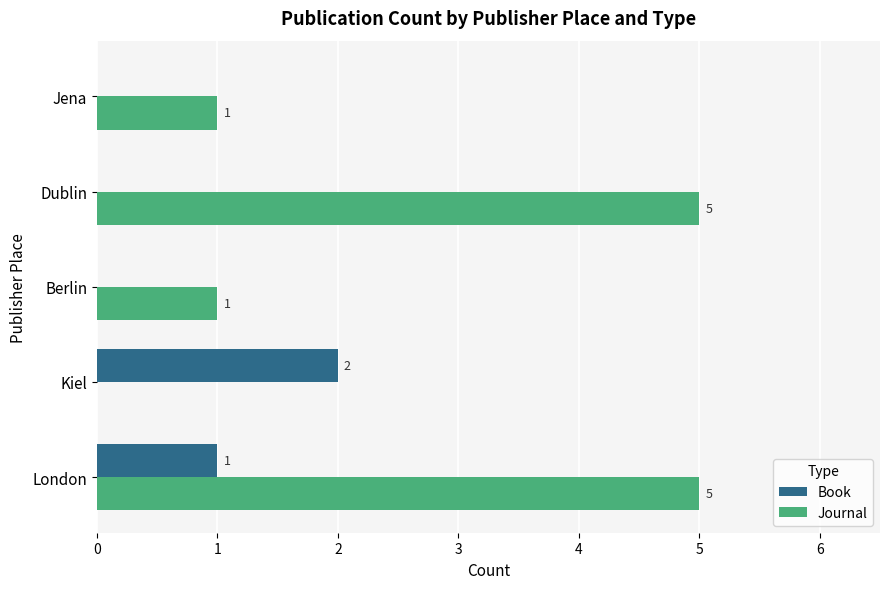

True or false: Journal has a value of 7 at Dublin.

False